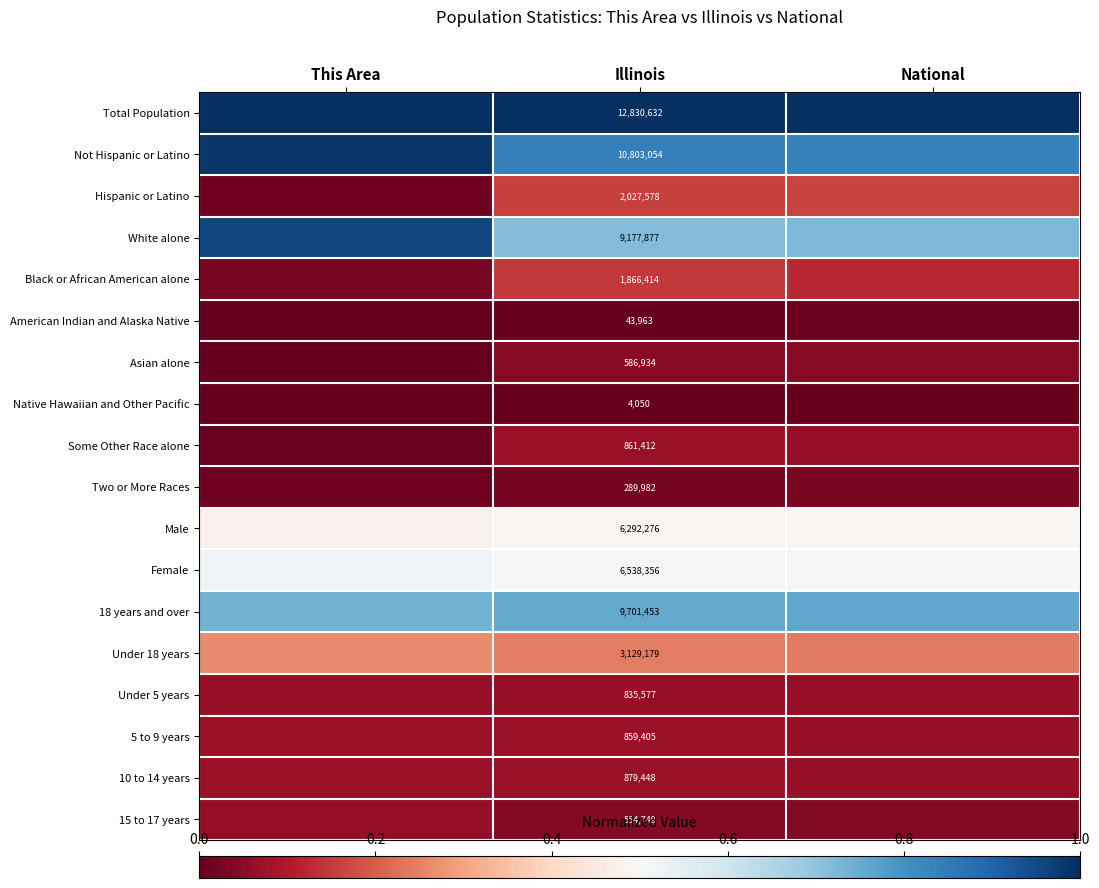

Between This Area and National, which is larger?

This Area